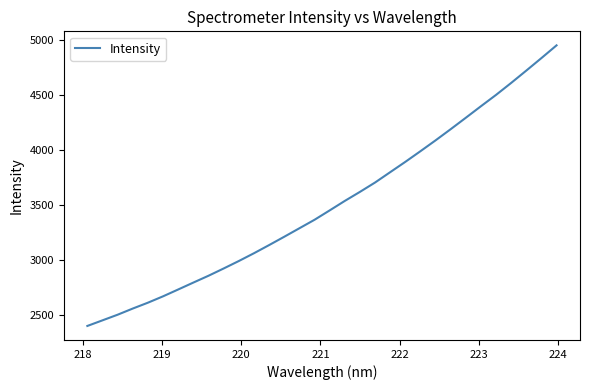

What is the difference between the maximum and minimum values?

2551.0